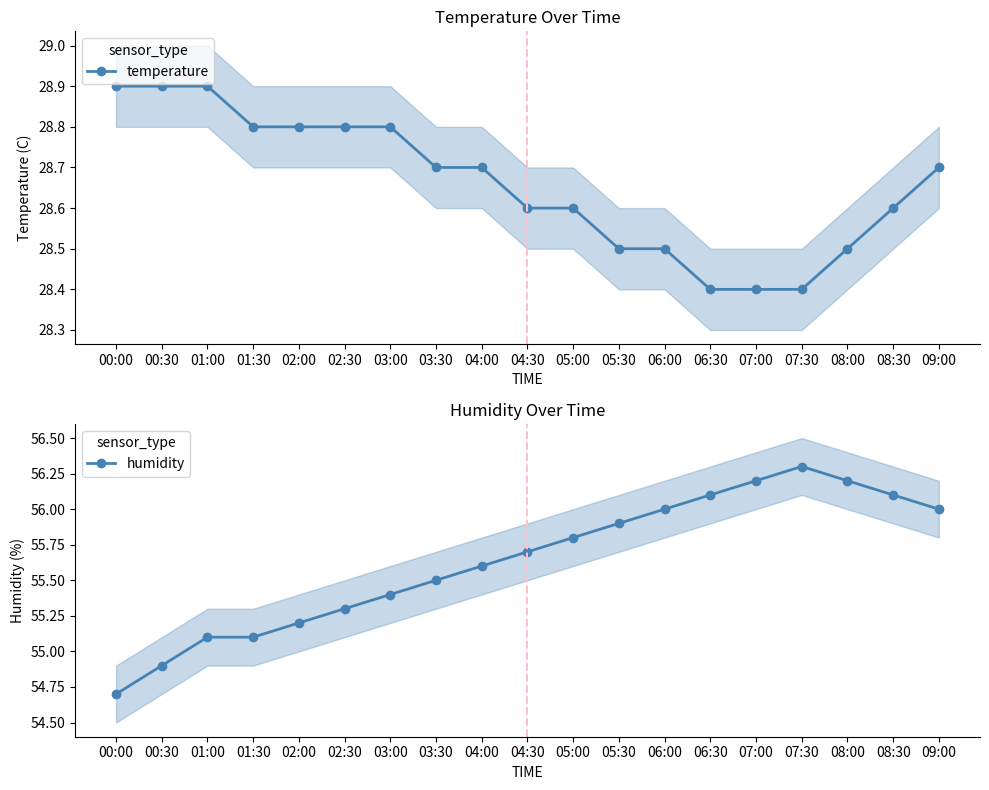

True or false: temperature and humidity cross at least once.

False